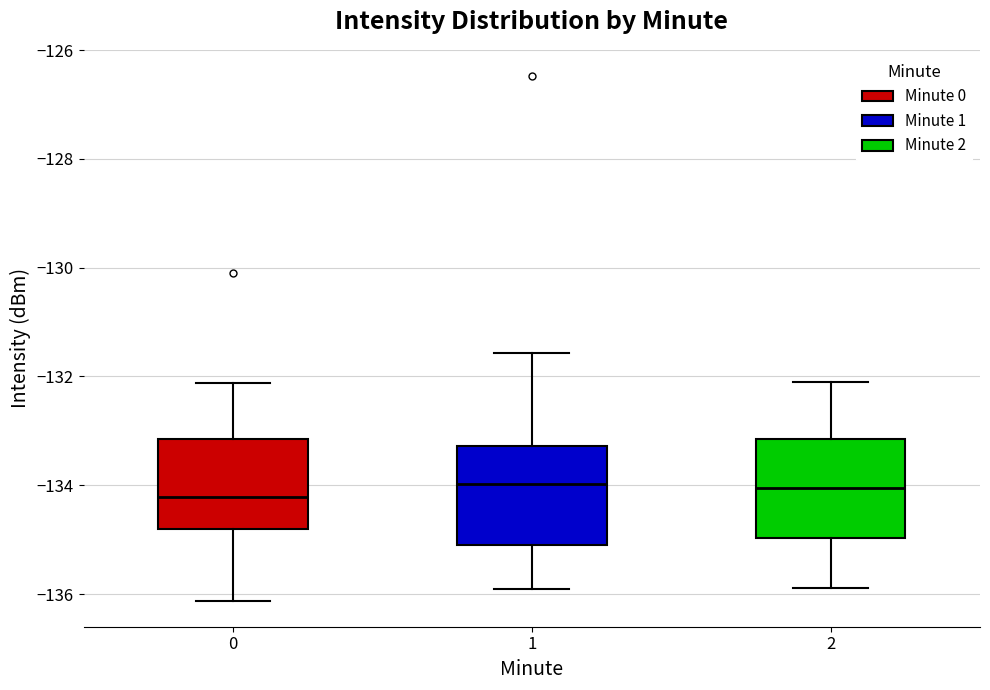

Reading left to right, read every box against the y-axis: the position of its median line, the range the box covers, and the ends of its whiskers. The values are not printed on the chart, so give them approximately, as read against the axis.

0: median -134.2, box -134.8 to -133.2, whiskers -136.2 to -132.2
1: median -134.0, box -135.0 to -133.2, whiskers -136.0 to -131.6
2: median -134.0, box -135.0 to -133.2, whiskers -135.8 to -132.0